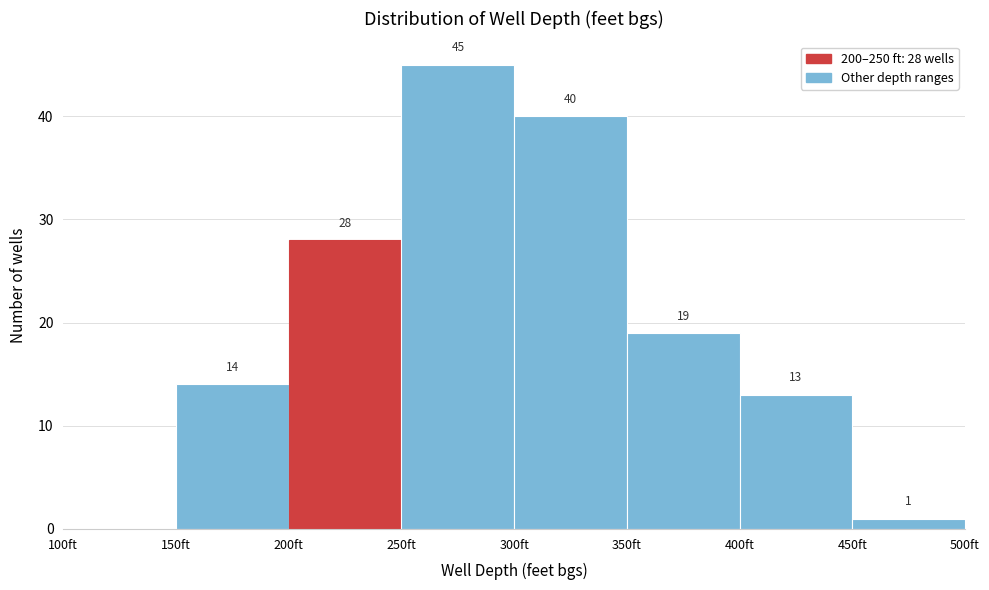

Over which range of the x-axis is the bar tallest?

250 to 300